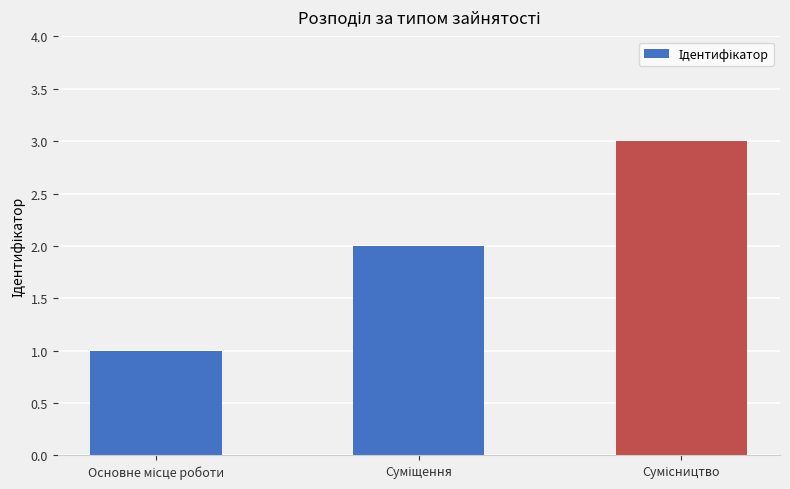

What is the greatest value displayed?

3